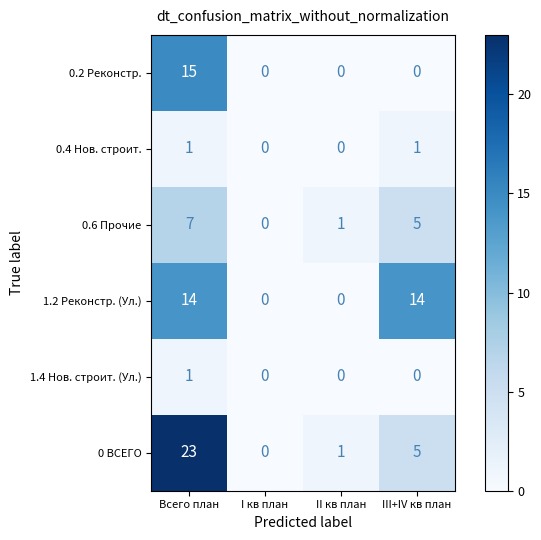

Which label corresponds to the largest value in the chart?

Всего план